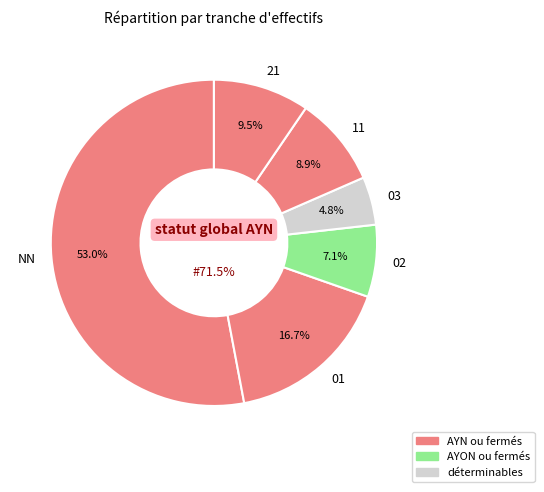

To the nearest percent, what is the combined percentage of NN and 11?

62%